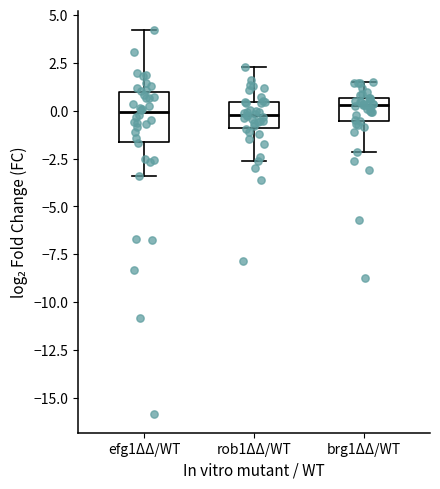

Reading left to right, transcribe this box plot: for each box, give where its median line is, the range the box spans, and where its two whiskers end, as read against the y-axis. The values are not printed on the chart, so give them approximately, as read against the axis.

efg1ΔΔ/WT: median 0.0, box -1.5 to 1.0, whiskers -3.5 to 4.0
rob1ΔΔ/WT: median -0.5, box -1.0 to 0.5, whiskers -2.5 to 2.5
brg1ΔΔ/WT: median 0.5 (just below the box's upper edge), box -0.5 to 0.5, whiskers -2.0 to 1.5